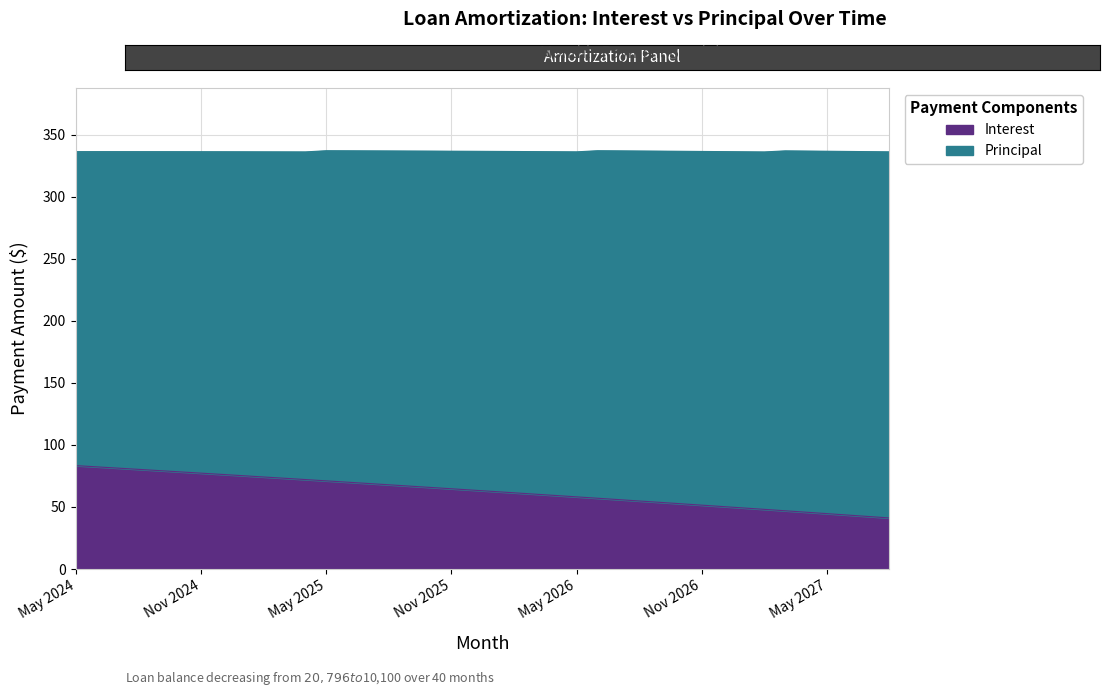

The chart shows a value of 79.3 at Sep 2024. True or false?

True